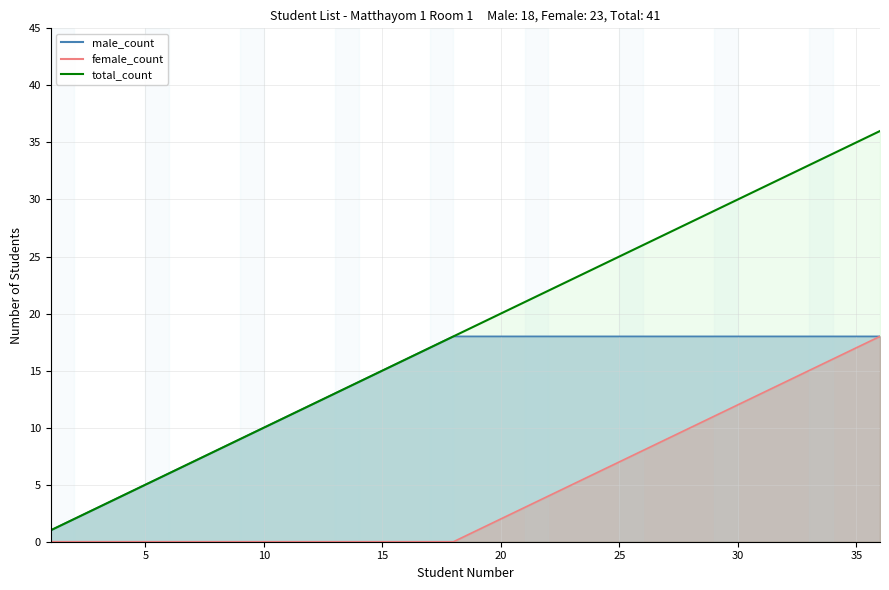

True or false: total_count_line has a value of 3 at 30.

False